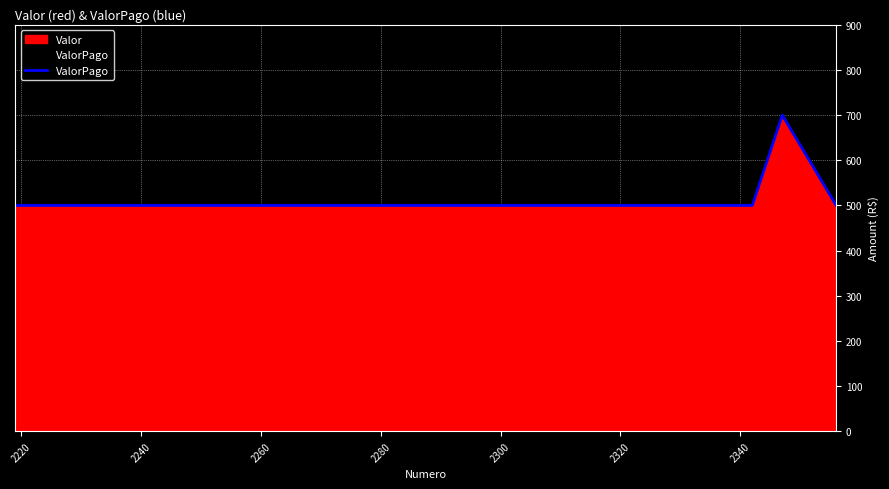

The chart shows a value of 114 at 2240. True or false?

False